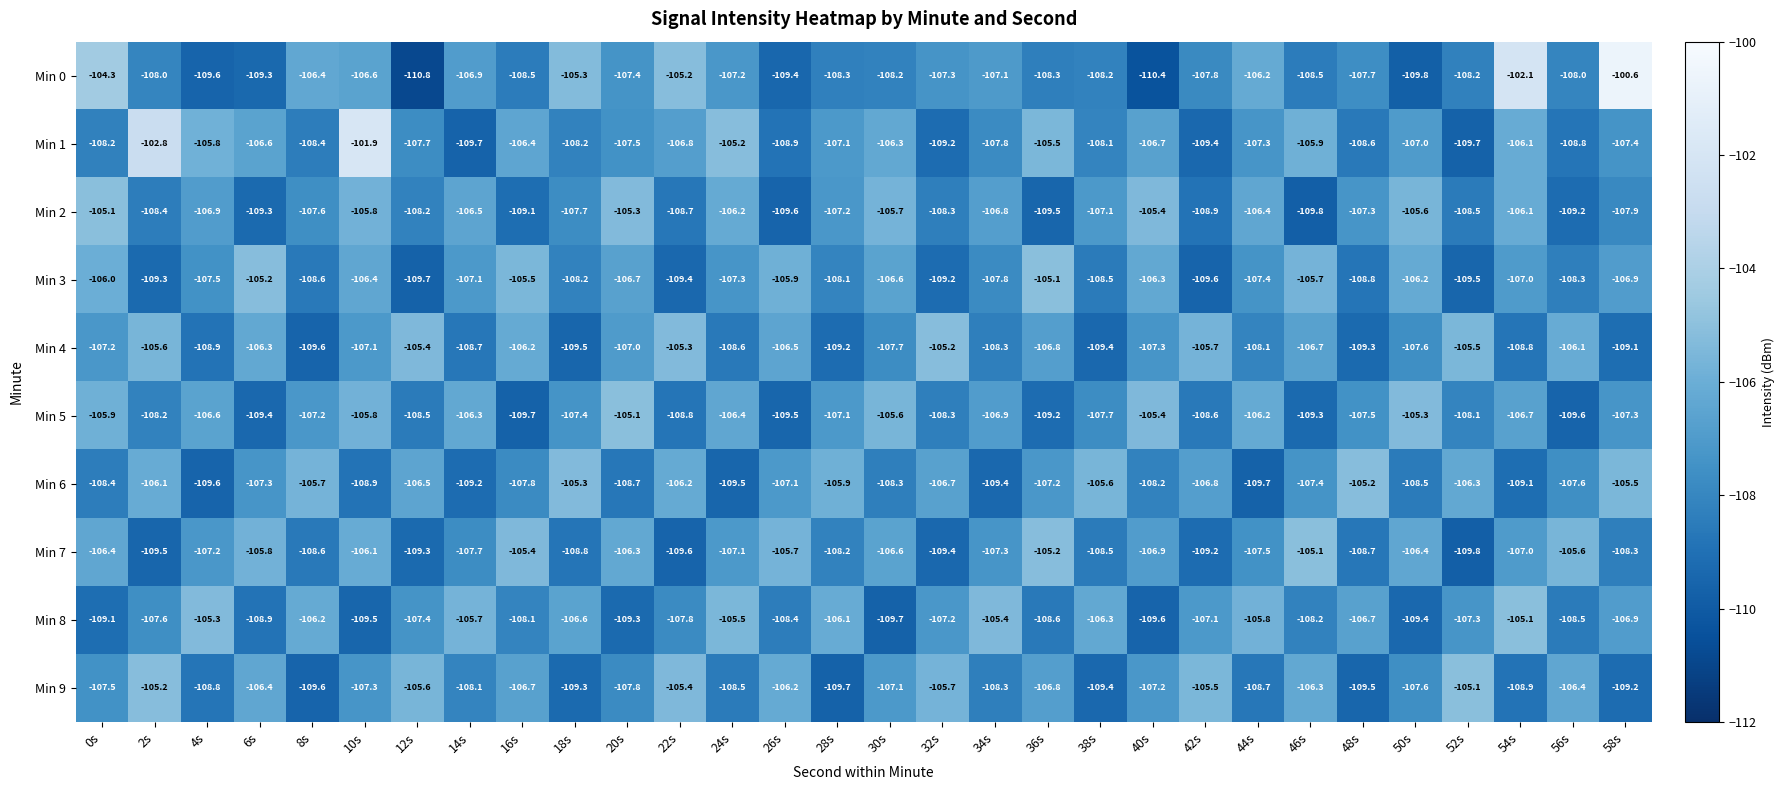

Which series has the widest spread of values?

Min 0